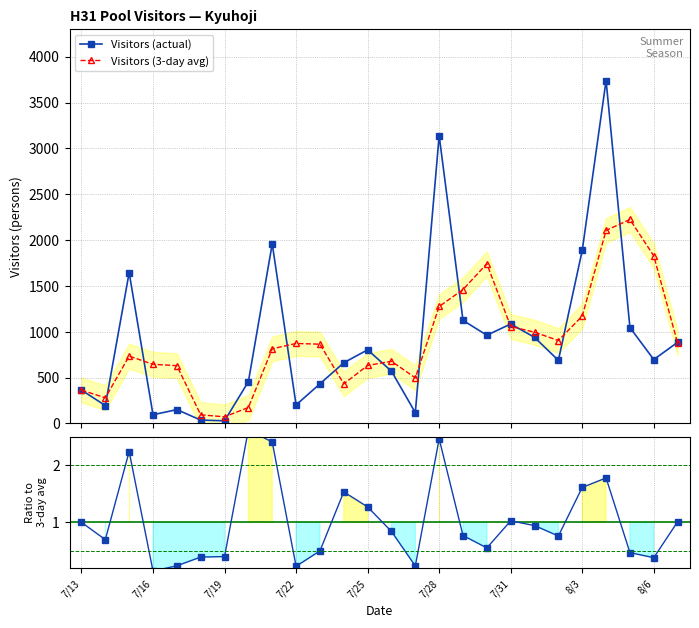

Which series ends up on top after the final intersection of Visitors (3-day avg) and Visitors (actual)?

Visitors (actual)